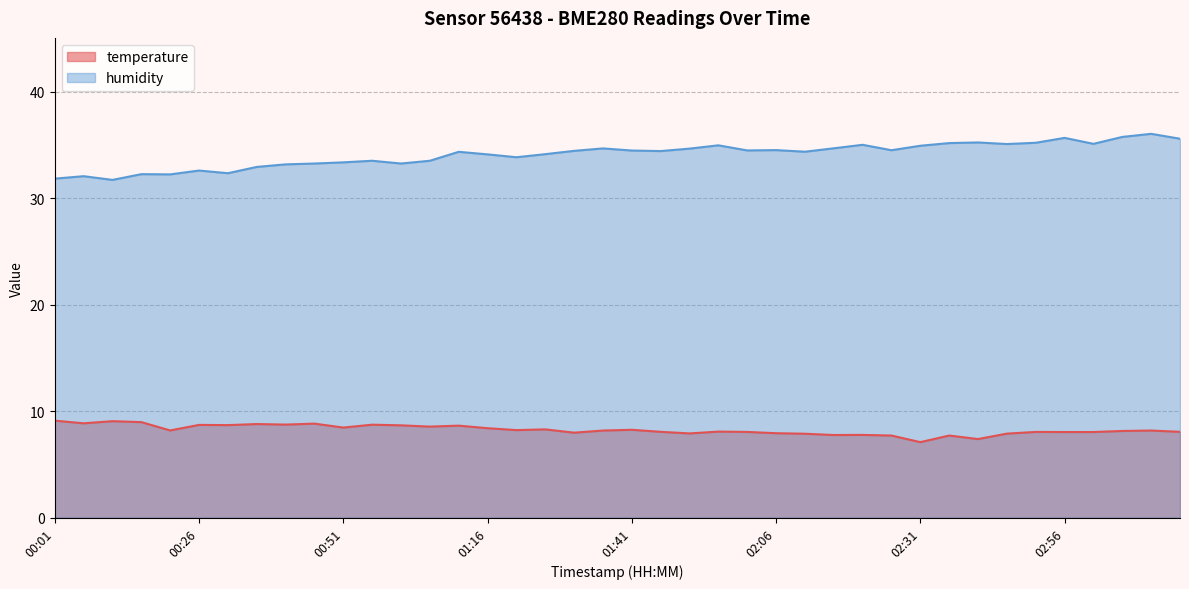

At which category is the sum across all series the highest?

03:11